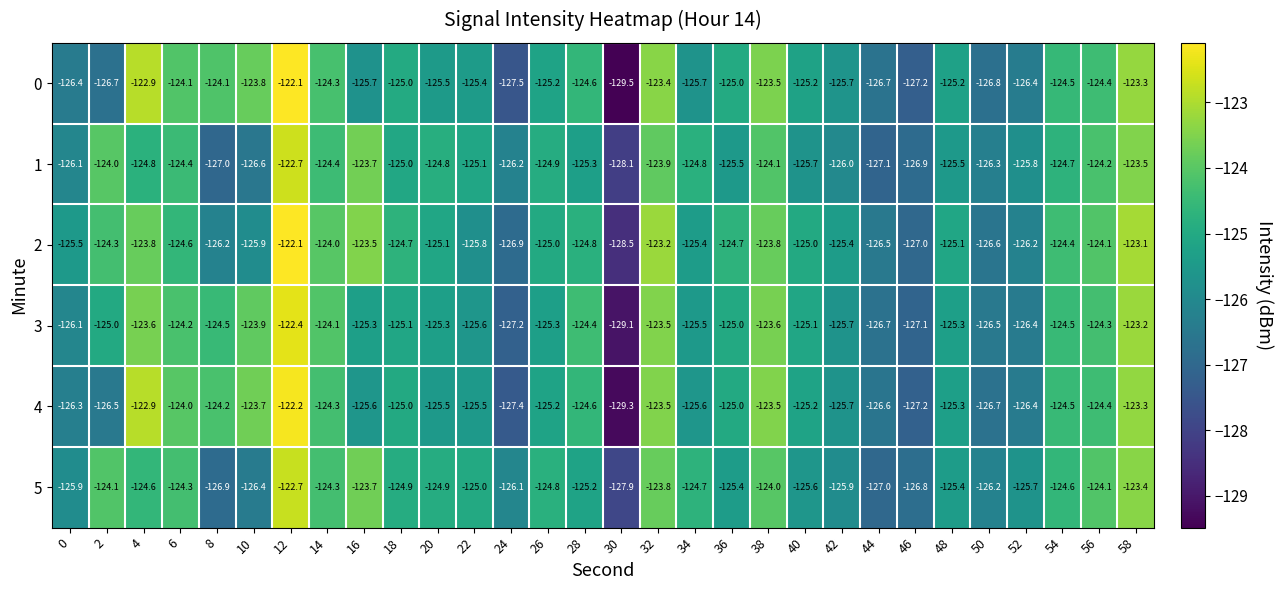

Which series changed the most between 14 and 24?

0